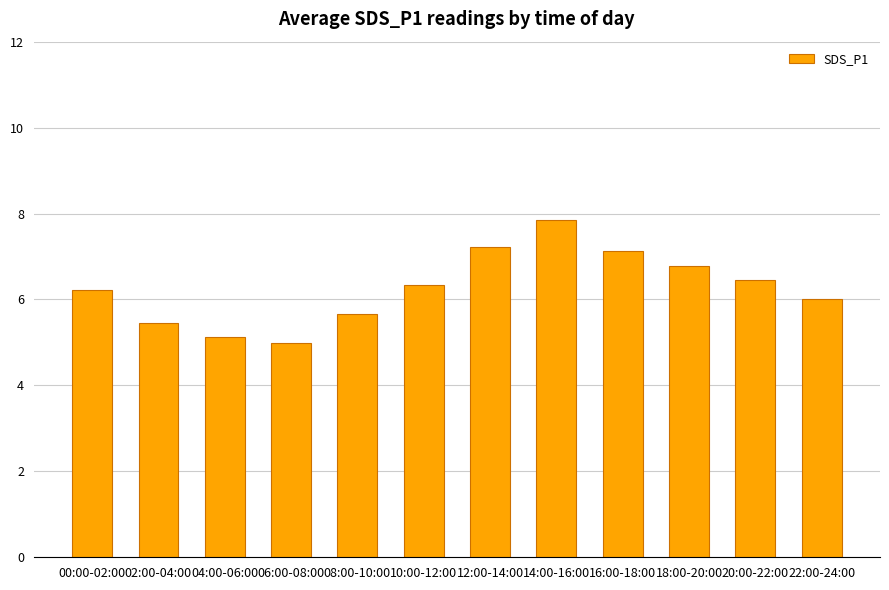

What value does the data have at 02:00-04:00?

5.5